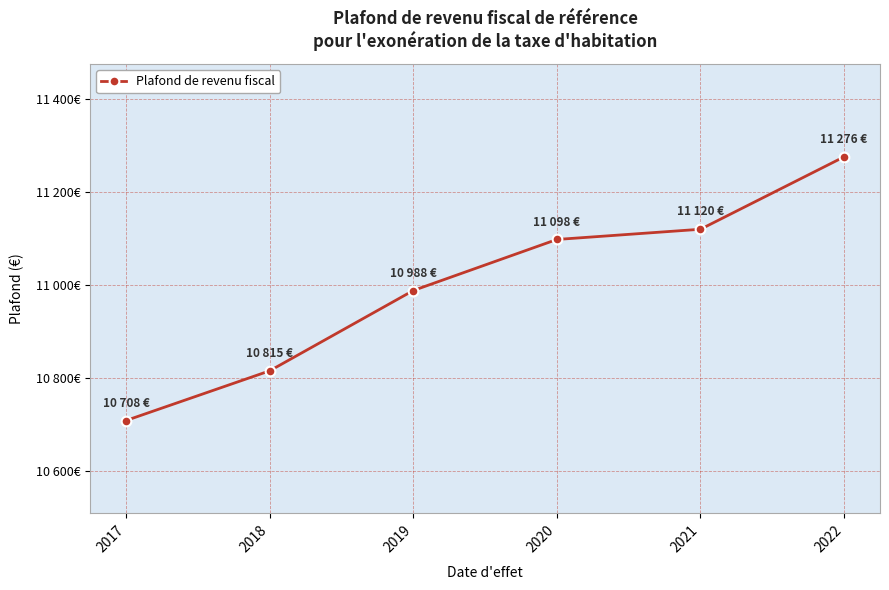

List the labels in order of value, smallest first.

2017, 2018, 2019, 2020, 2021, 2022